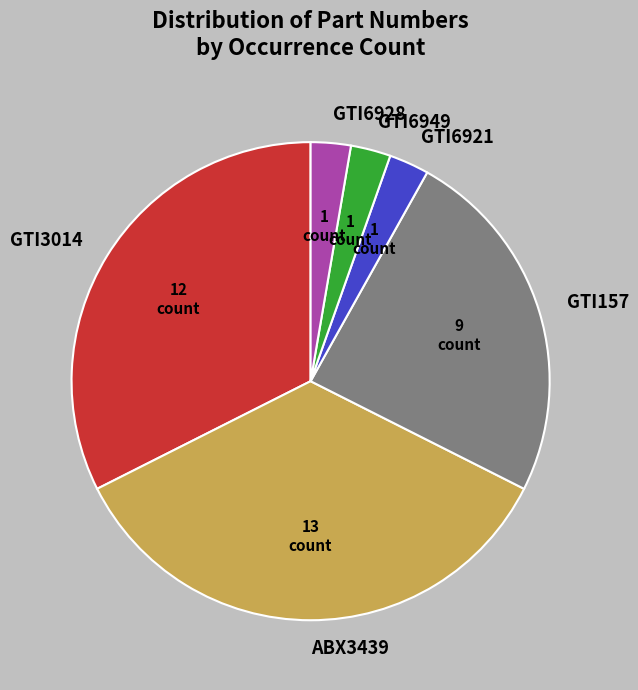

Do GTI3014 and GTI6928 together represent more than half of the pie?

No